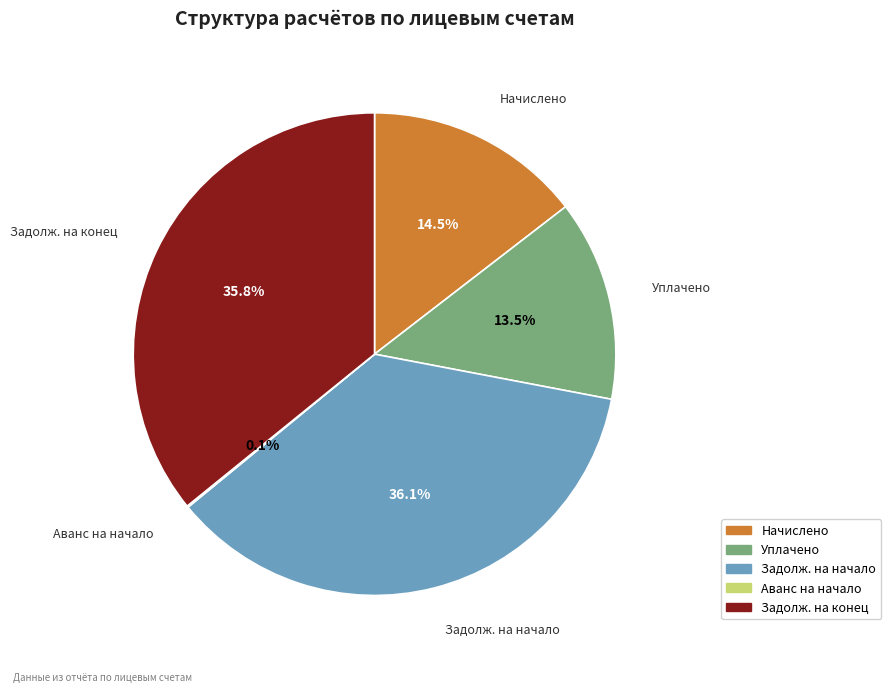

To the nearest percent, what is the difference between the largest and smallest slice percentages?

36%